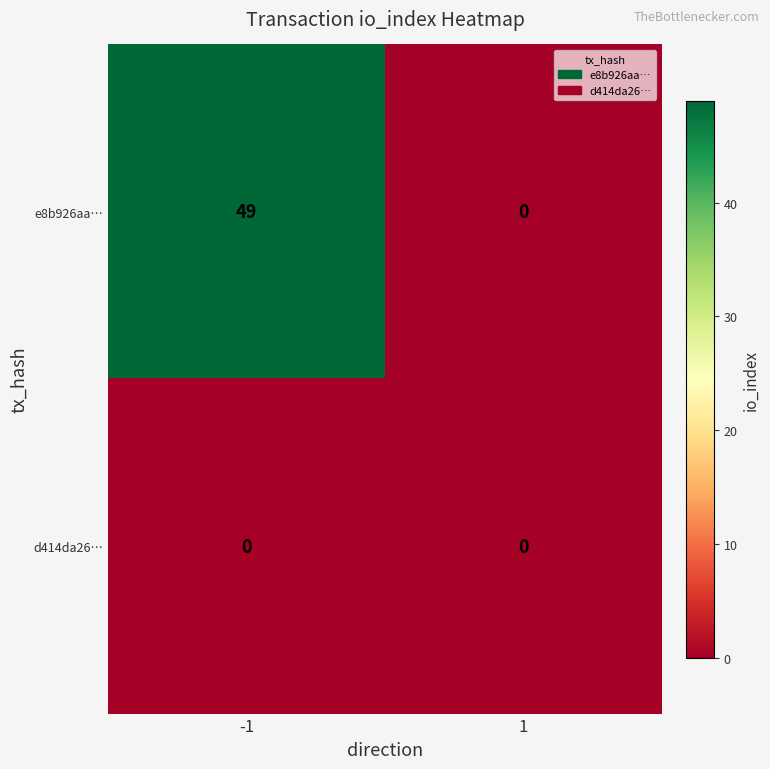

Count the number of categories in the chart.

2